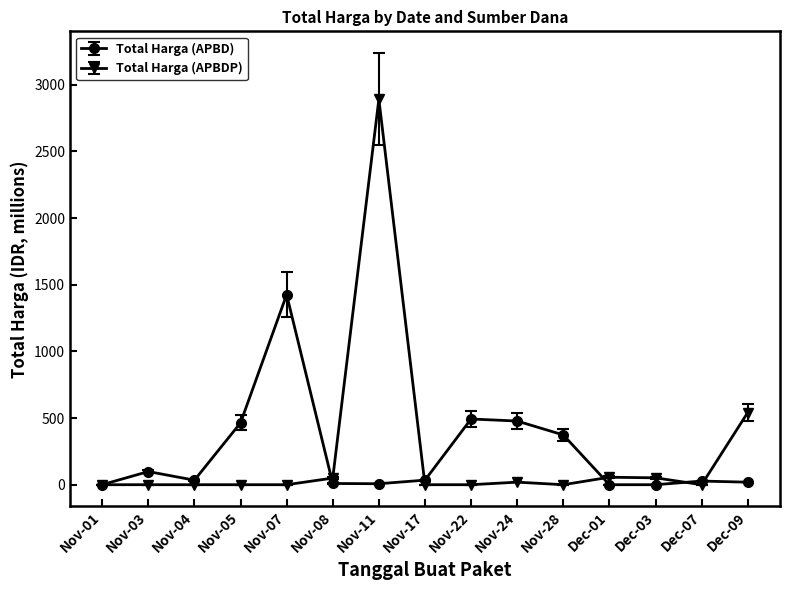

The value of Total Harga (APBDP) at Nov-28 is 1703.0. True or false?

False